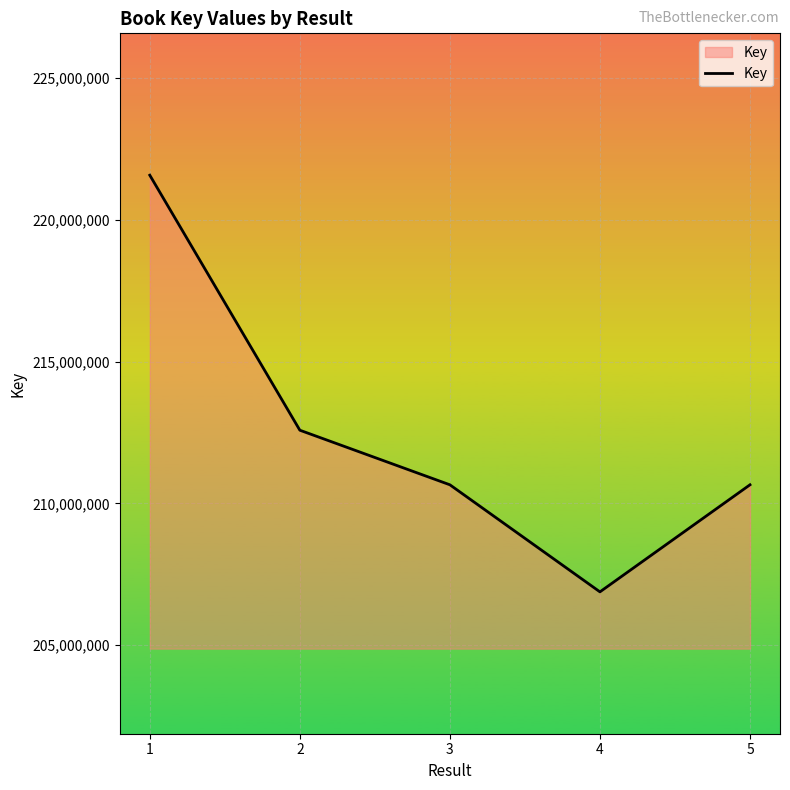

The chart shows a value of 309918802 at 2. True or false?

False